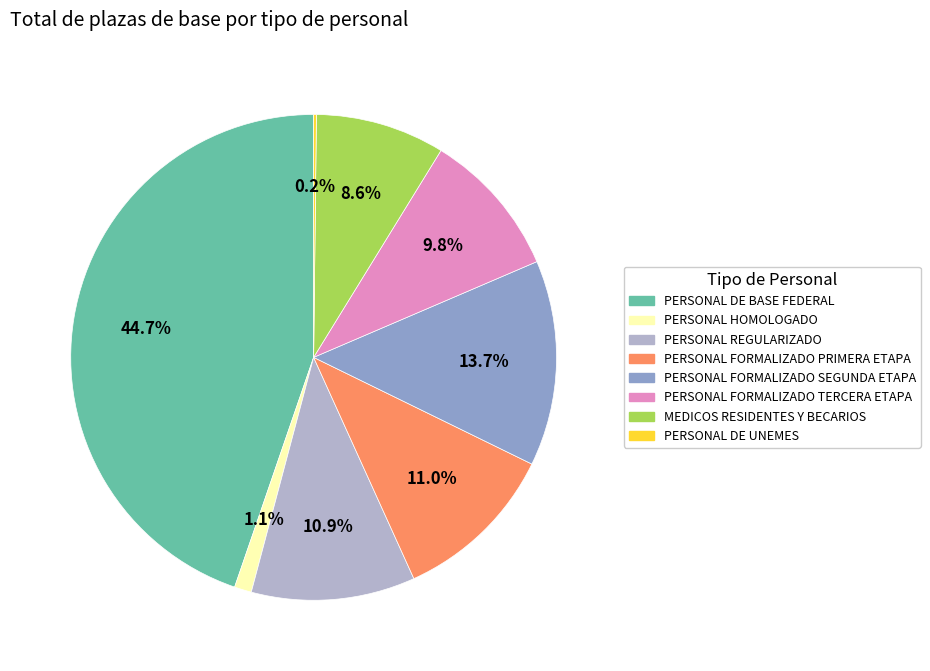

To the nearest percent, what percentage of the pie is PERSONAL FORMALIZADO SEGUNDA ETAPA?

14%